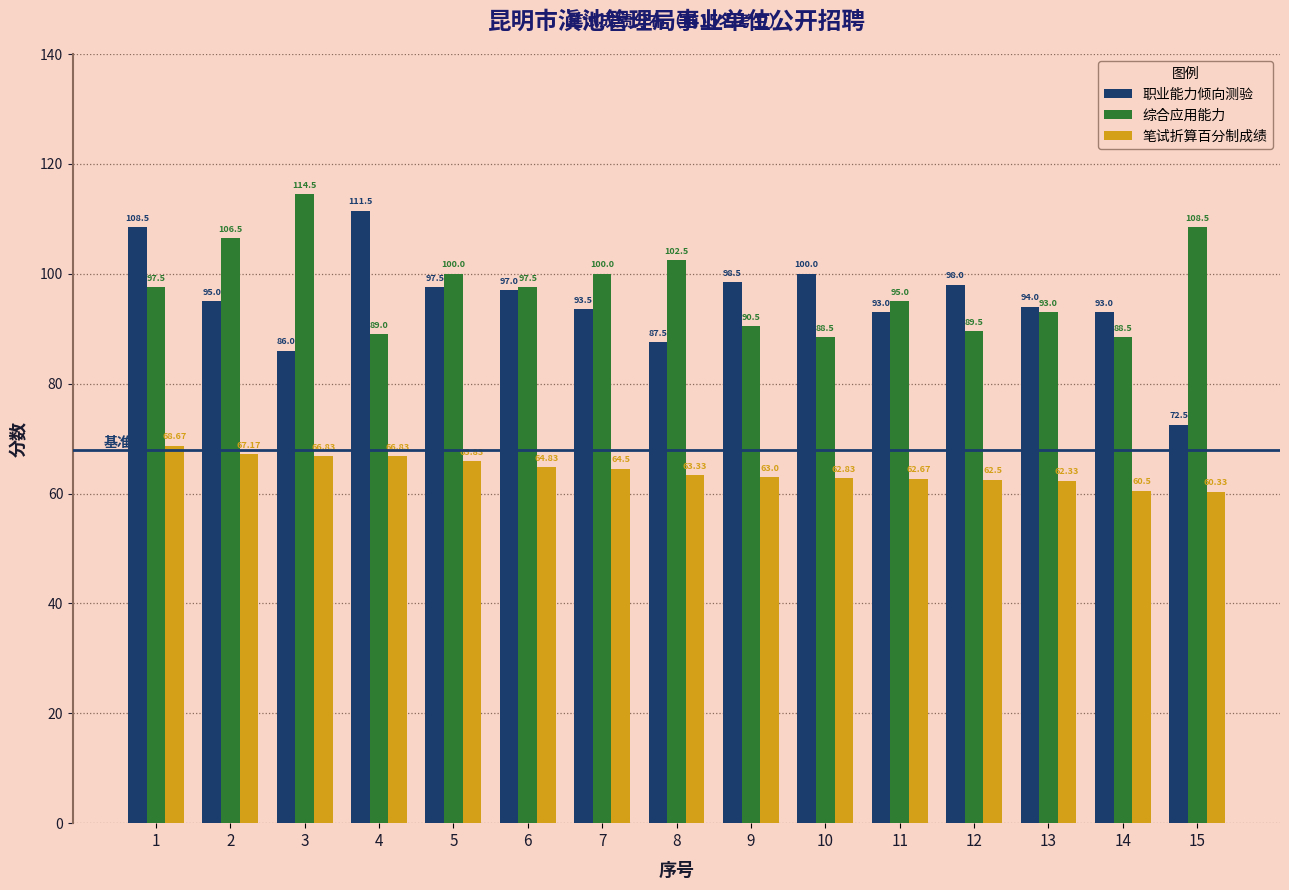

Which series has the largest total across all categories?

综合应用能力